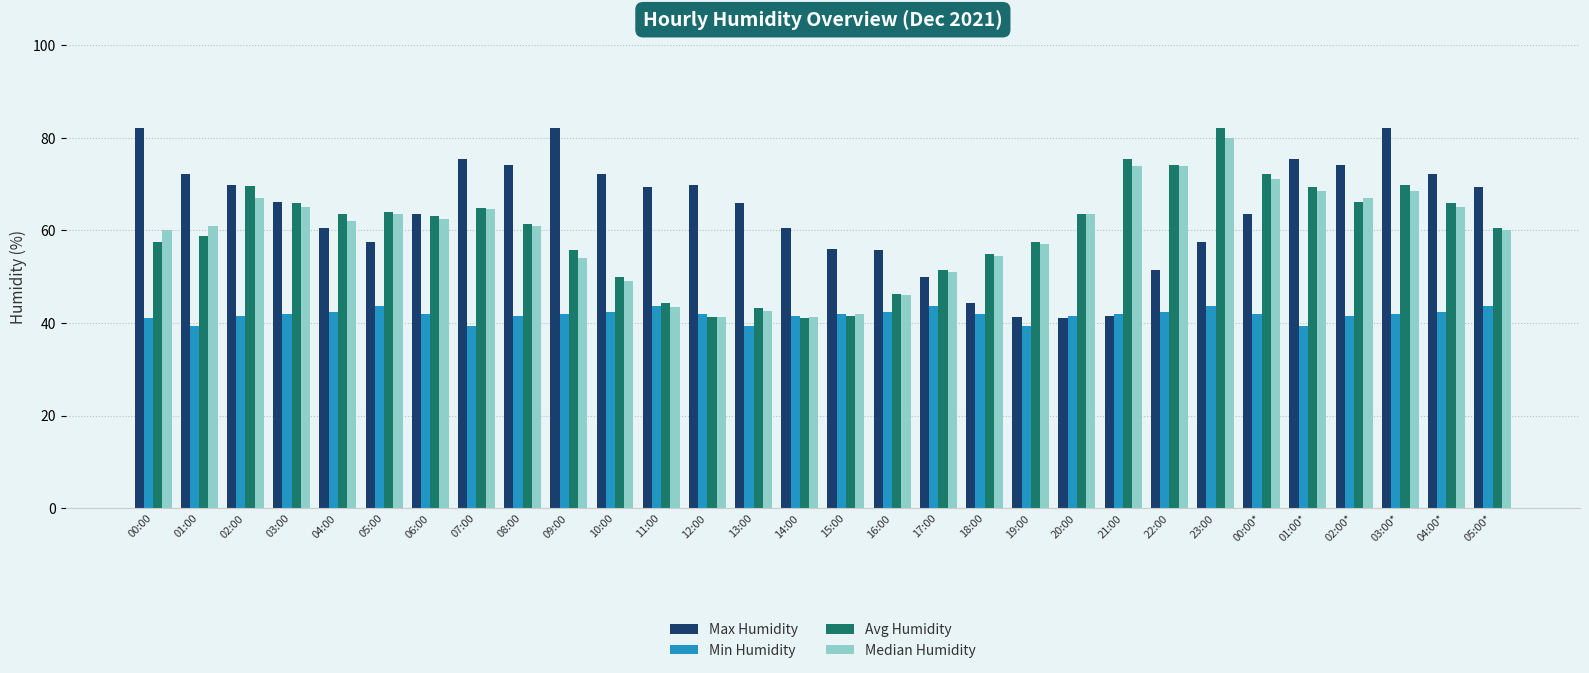

Does the chart contain any negative values?

No